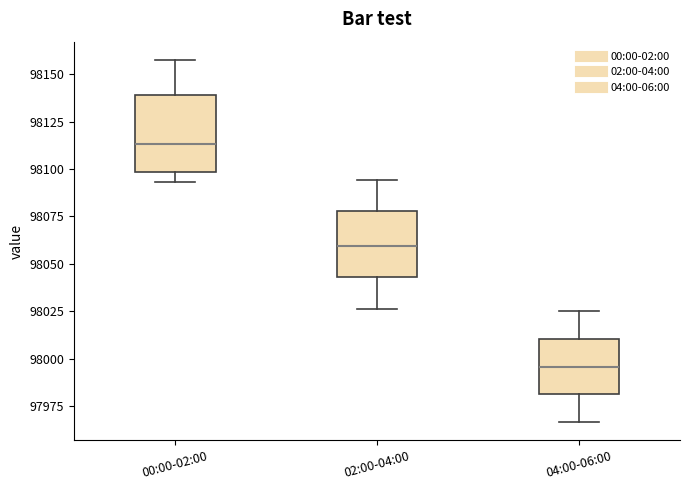

Which box's median line is the lowest?

04:00-06:00